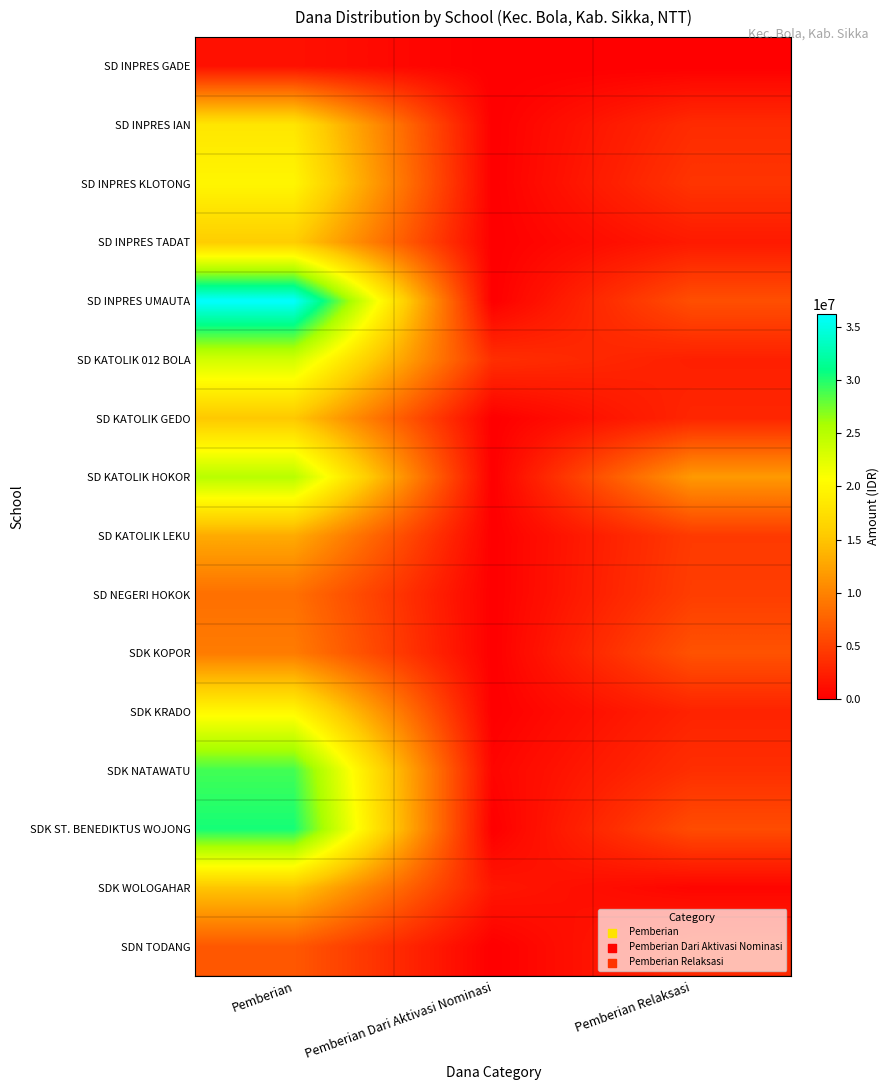

Which series has the largest range (max minus min)?

SD INPRES UMAUTA